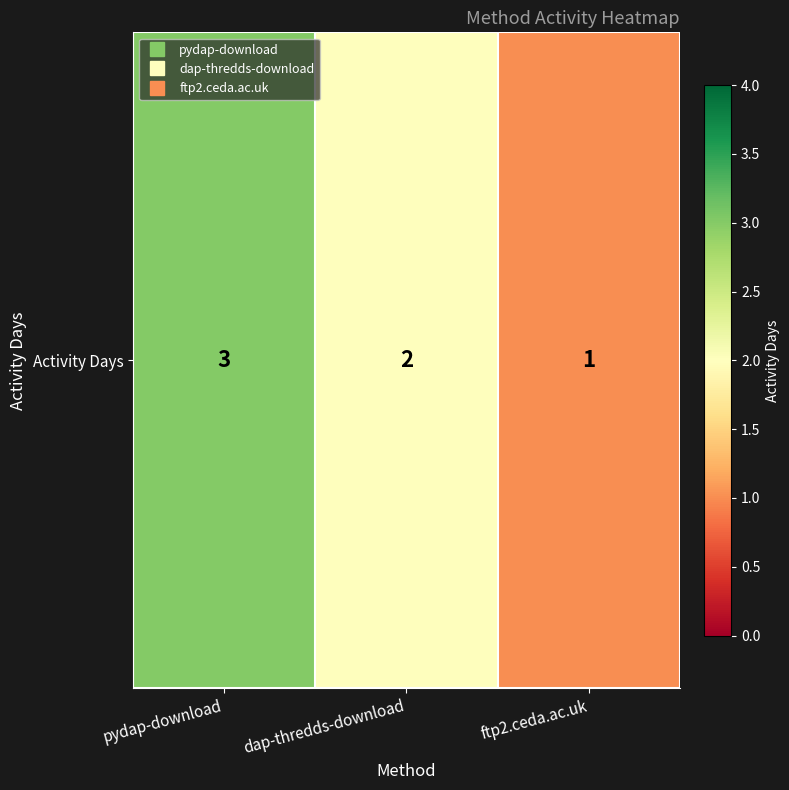

What is the average value?

2